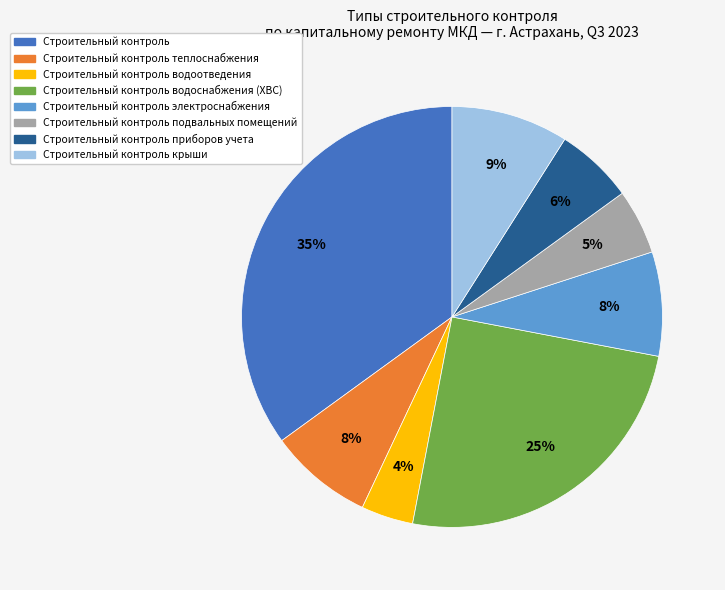

To the nearest percent, what is the average slice percentage?

12%